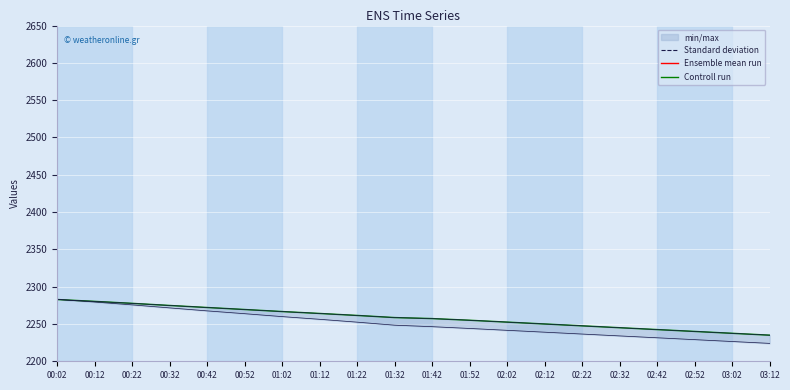

True or false: Controll run has a value of 2255.0 at 01:52.

True